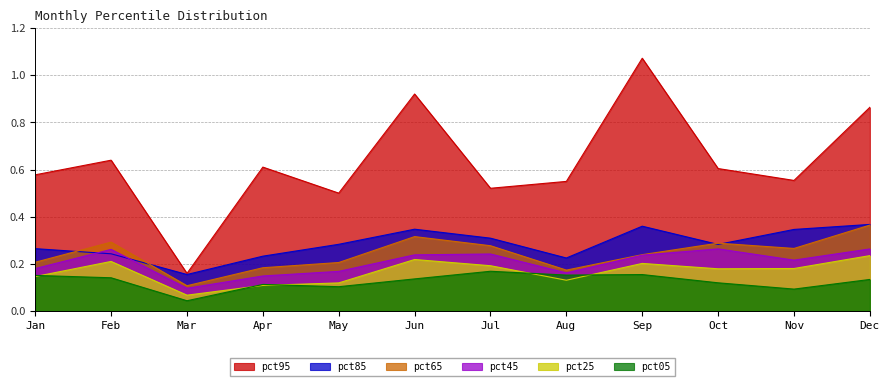

Which series has the largest range (max minus min)?

pct95